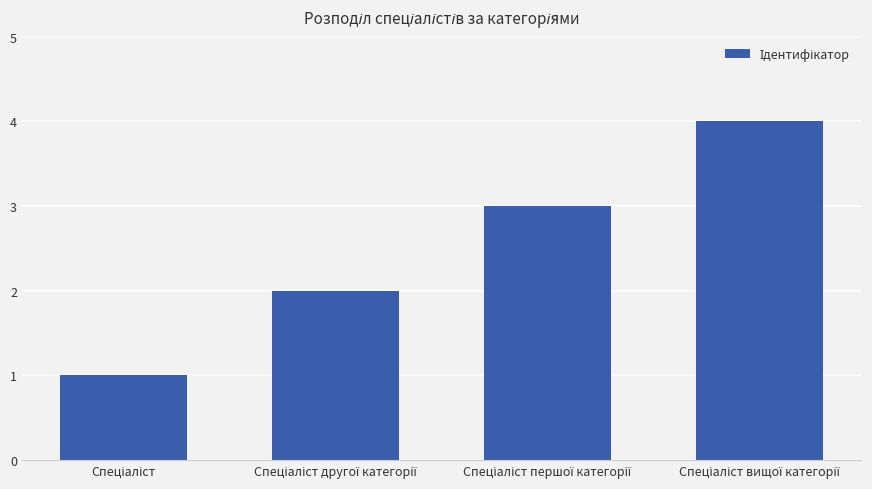

What is the sum of all values?

10